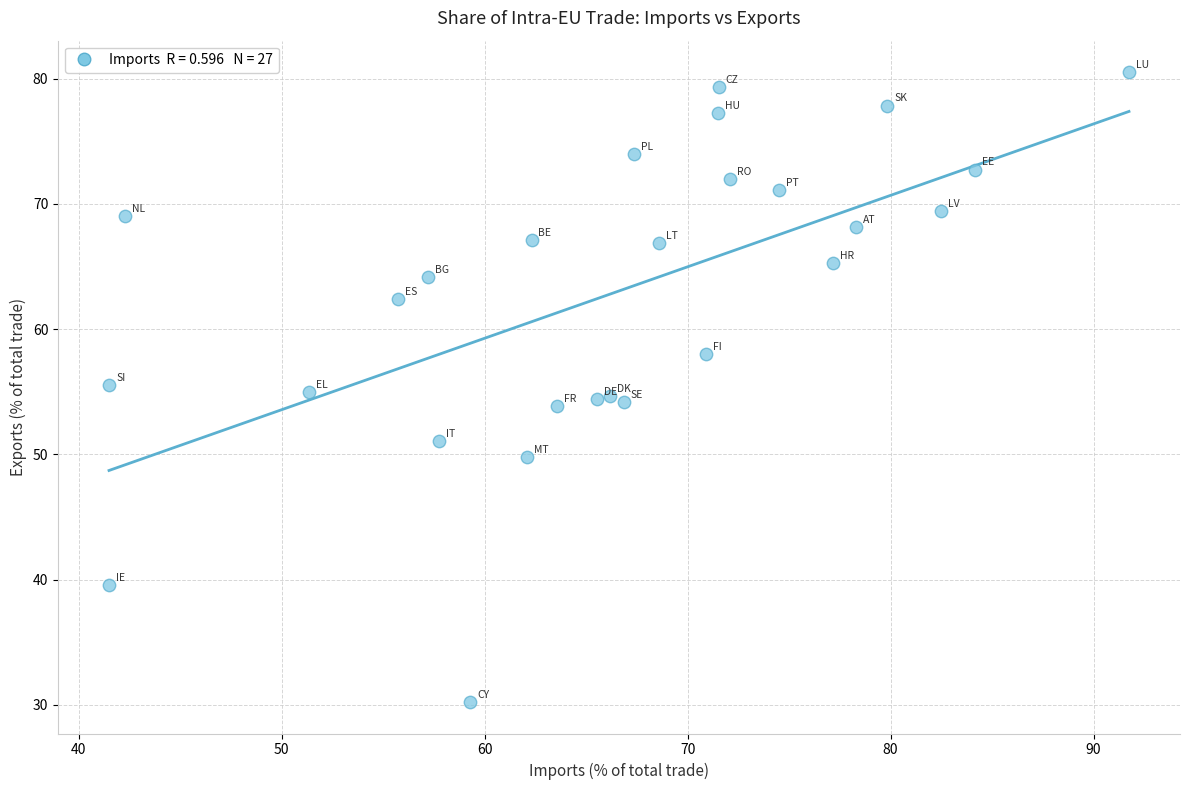

What is the range of Y values (max minus min)?

50.3